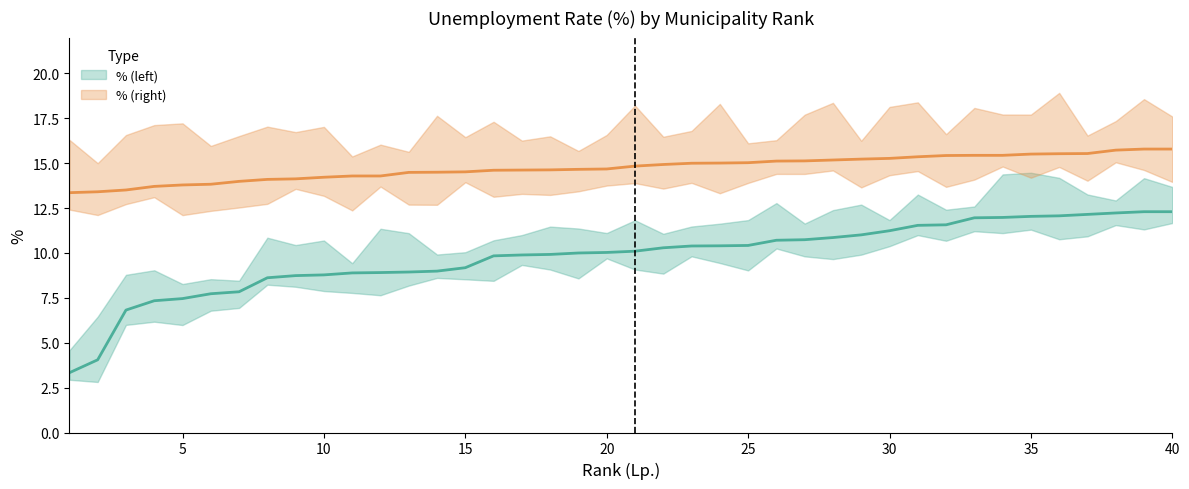

Reading left to right, what are all the values shown in this chart?

% (left): 1=3.3	2=4.0	3=6.8	4=7.3	5=7.5	6=7.7	7=7.8	8=8.6	9=8.7	10=8.8	11=8.9	12=8.9	13=8.9	14=9.0	15=9.2	16=9.8	17=9.9	18=9.9	19=10.0	20=10.0	21=10.1	22=10.3	23=10.4	24=10.4	25=10.4	26=10.7	27=10.7	28=10.9	29=11.0	30=11.2	31=11.5	32=11.6	33=12.0	34=12.0	35=12.0	36=12.1	37=12.2	38=12.2	39=12.3	40=12.3
% (right): 1=13.4	2=13.4	3=13.5	4=13.7	5=13.8	6=13.8	7=14.0	8=14.1	9=14.1	10=14.2	11=14.3	12=14.3	13=14.5	14=14.5	15=14.5	16=14.6	17=14.6	18=14.6	19=14.7	20=14.7	21=14.8	22=14.9	23=15.0	24=15.0	25=15.0	26=15.1	27=15.1	28=15.2	29=15.2	30=15.3	31=15.4	32=15.4	33=15.4	34=15.4	35=15.5	36=15.5	37=15.5	38=15.7	39=15.8	40=15.8